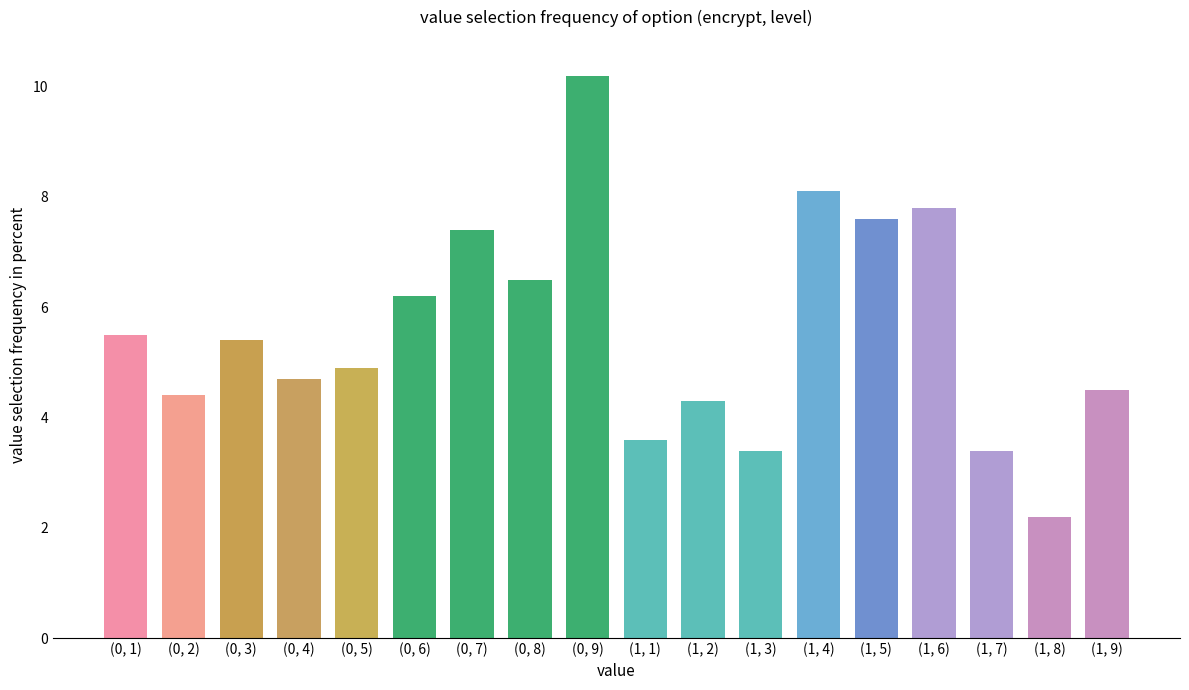

How many bars are there in total?

18